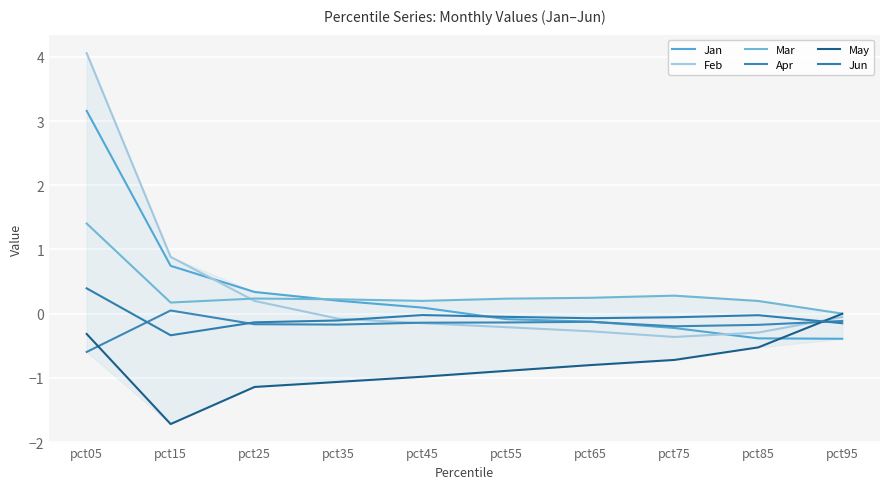

Does the chart have visible grid lines?

Yes